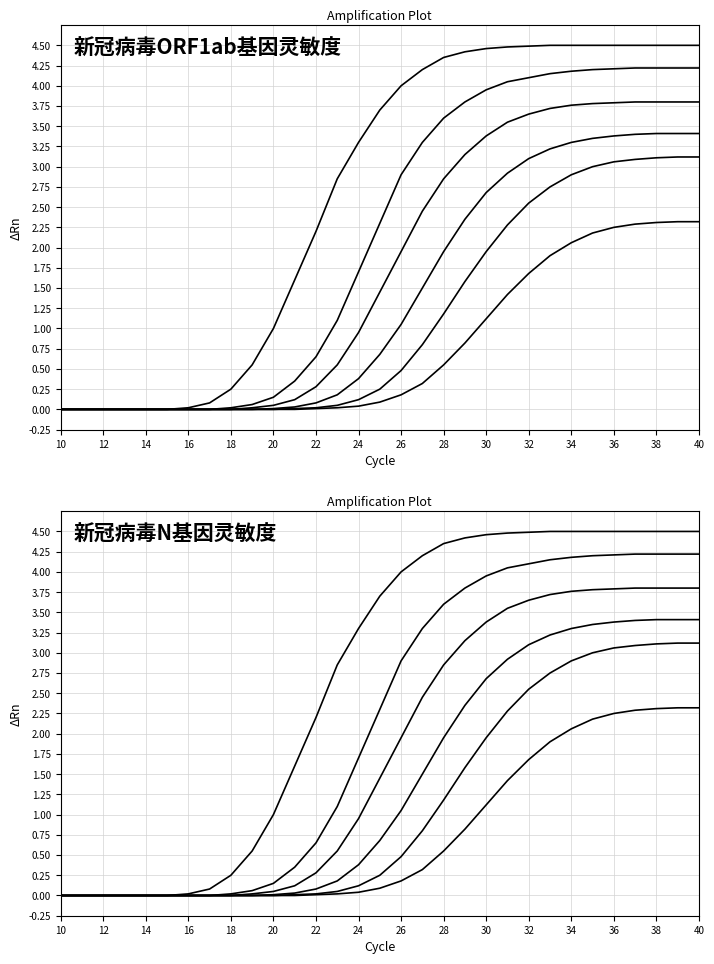

Reading right to left, list all the values displayed in this chart.

3.4	3.4	3.4	3.4	3.4	3.4	3.3	3.2	3.1	2.9	2.7	2.4	1.9	1.5	1.1	0.7	0.4	0.2	0.1	0.0	0.0	0.0	0.0	0.0	0.0	0.0	0.0	0.0	0.0	0.0	0.0